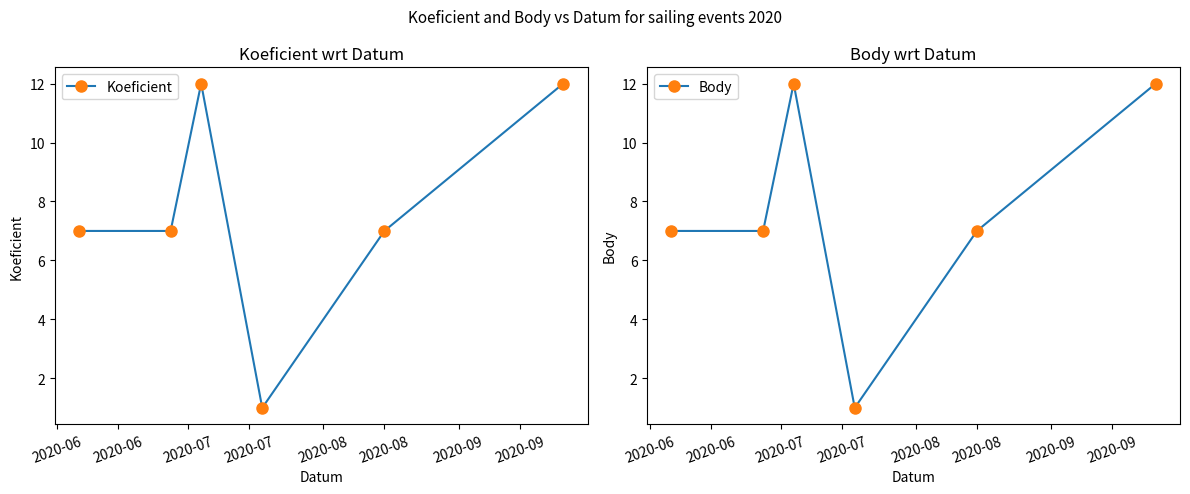

True or false: Koeficient and Body intersect in this chart.

False